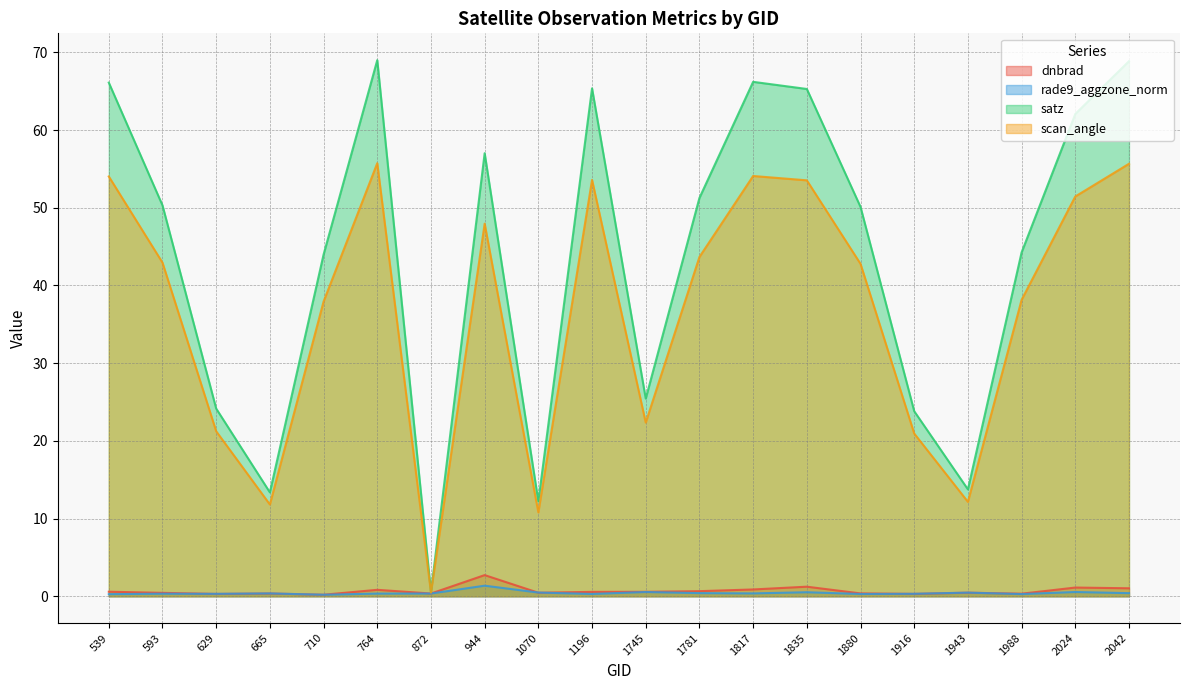

What is the difference between the maximum and minimum values in the rade9_aggzone_norm series?

1.2